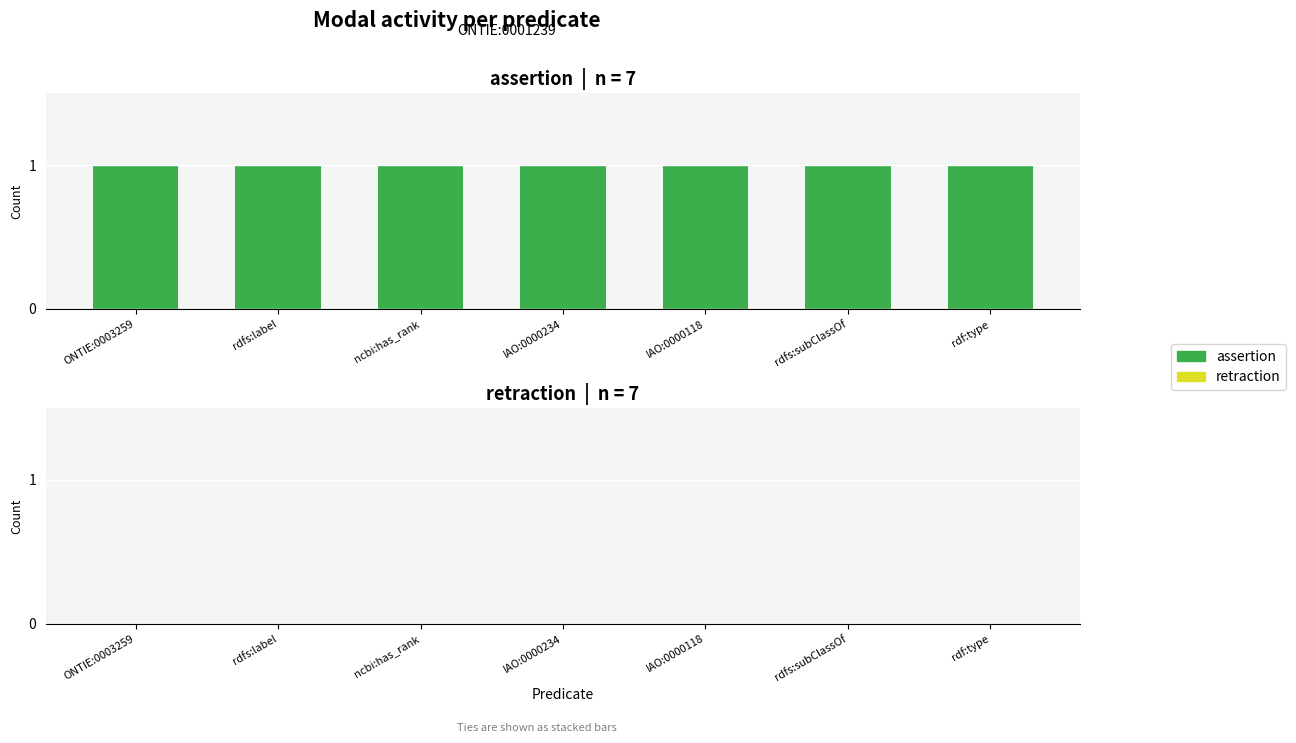

At how many categories does at least one series exceed 0?

7